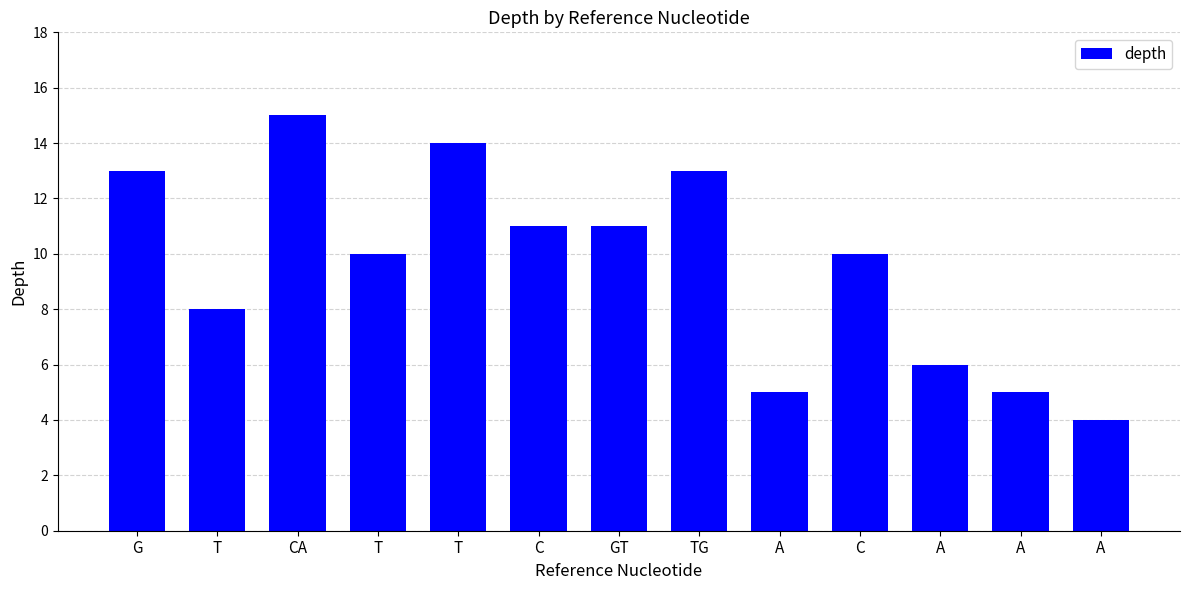

The value at T is 3. True or false?

False